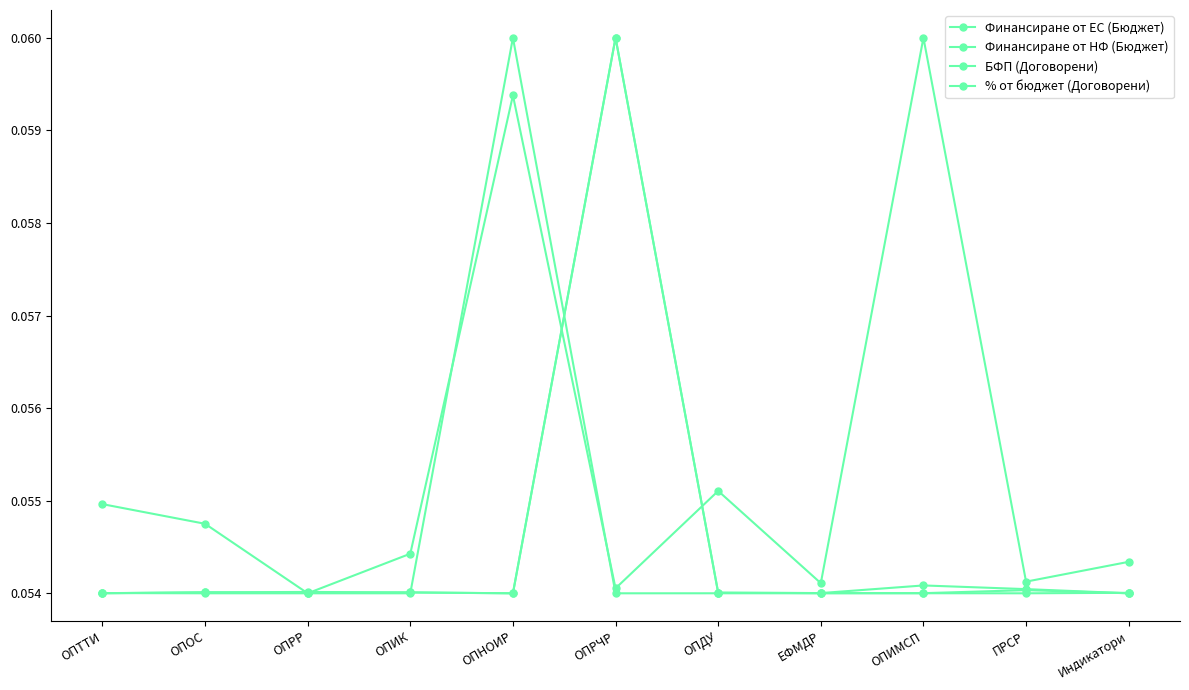

At which category does Финансиране от ЕС (Бюджет) reach its first local peak?

ОПРР